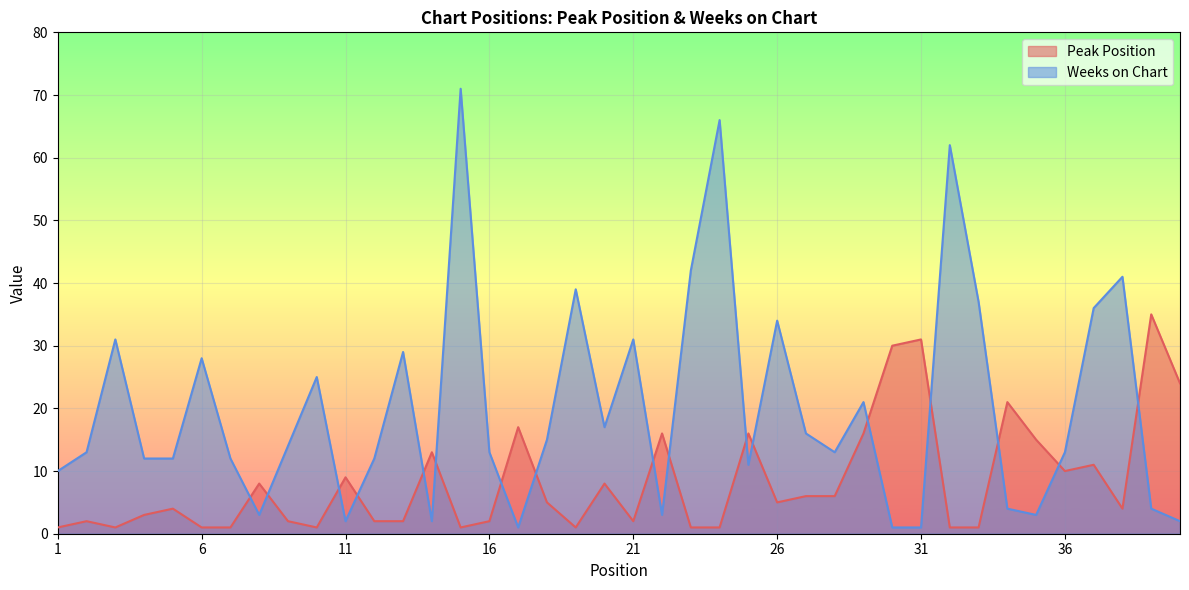

How many lines are shown in the chart?

2